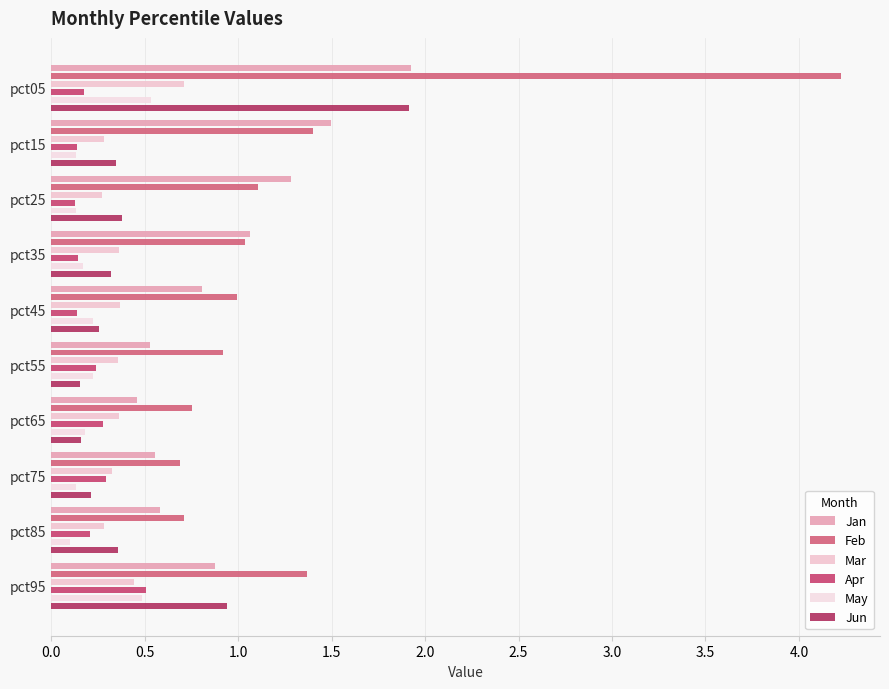

Between pct25 and pct55, which series saw the biggest shift?

Jan